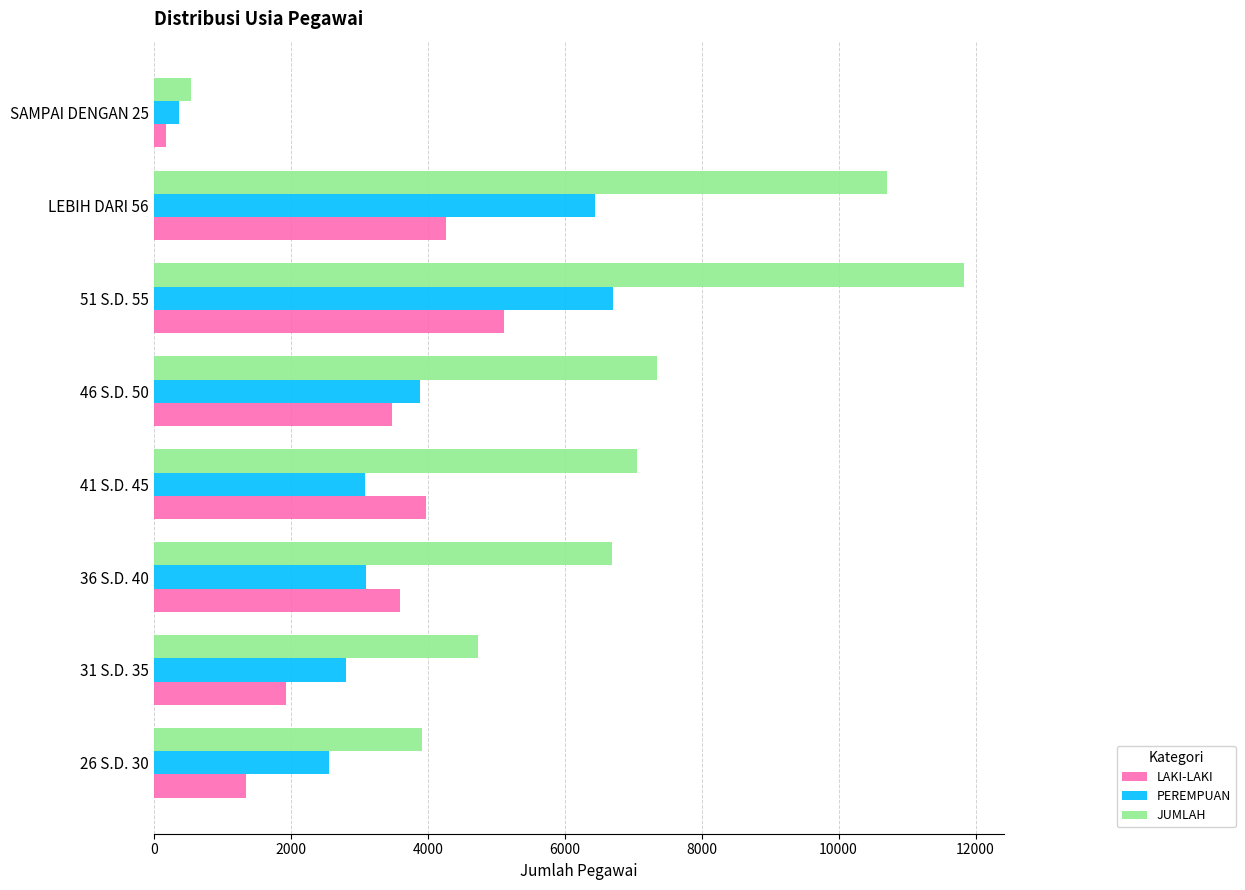

Which series has the largest range (max minus min)?

JUMLAH